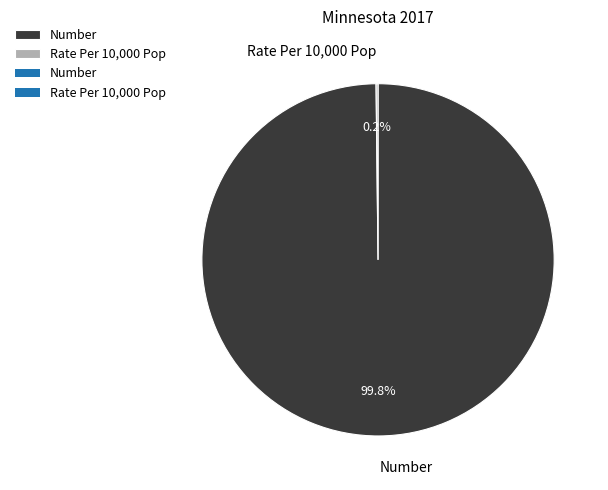

How much of the chart is everything except Number?

0.2%